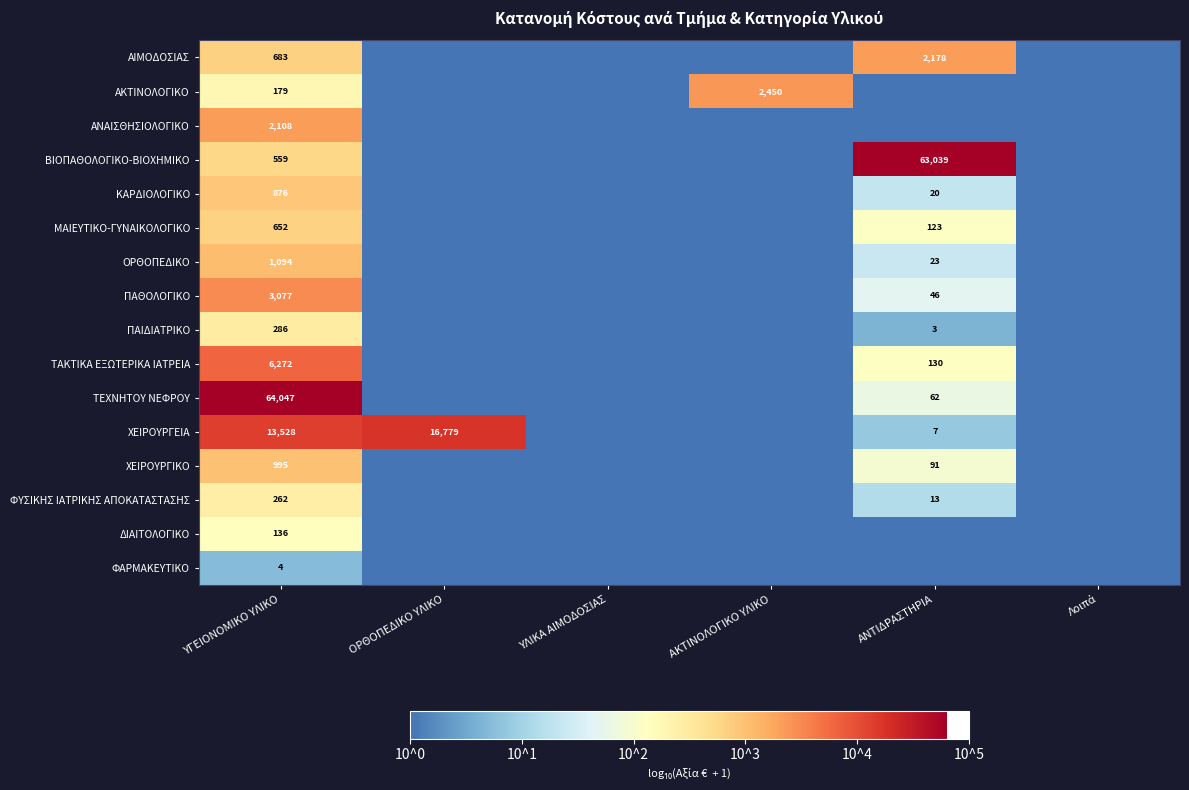

At ΥΓΕΙΟΝΟΜΙΚΟ ΥΛΙΚΟ, list the series in order from largest to smallest.

ΤΕΧΝΗΤΟΥ ΝΕΦΡΟΥ, ΧΕΙΡΟΥΡΓΕΙΑ, ΤΑΚΤΙΚΑ ΕΞΩΤΕΡΙΚΑ ΙΑΤΡΕΙΑ, ΠΑΘΟΛΟΓΙΚΟ, ΑΝΑΙΣΘΗΣΙΟΛΟΓΙΚΟ, ΟΡΘΟΠΕΔΙΚΟ, ΧΕΙΡΟΥΡΓΙΚΟ, ΚΑΡΔΙΟΛΟΓΙΚΟ, ΑΙΜΟΔΟΣΙΑΣ, ΜΑΙΕΥΤΙΚΟ-ΓΥΝΑΙΚΟΛΟΓΙΚΟ, ΒΙΟΠΑΘΟΛΟΓΙΚΟ-ΒΙΟΧΗΜΙΚΟ, ΠΑΙΔΙΑΤΡΙΚΟ, ΦΥΣΙΚΗΣ ΙΑΤΡΙΚΗΣ ΑΠΟΚΑΤΑΣΤΑΣΗΣ, ΑΚΤΙΝΟΛΟΓΙΚΟ, ΔΙΑΙΤΟΛΟΓΙΚΟ, ΦΑΡΜΑΚΕΥΤΙΚΟ